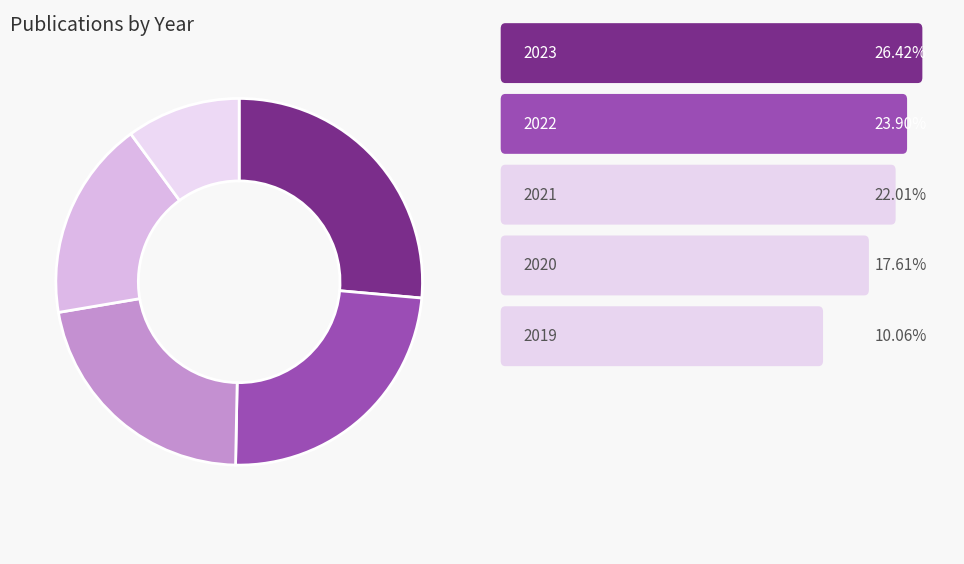

What is the smallest slice in the pie chart?

2019